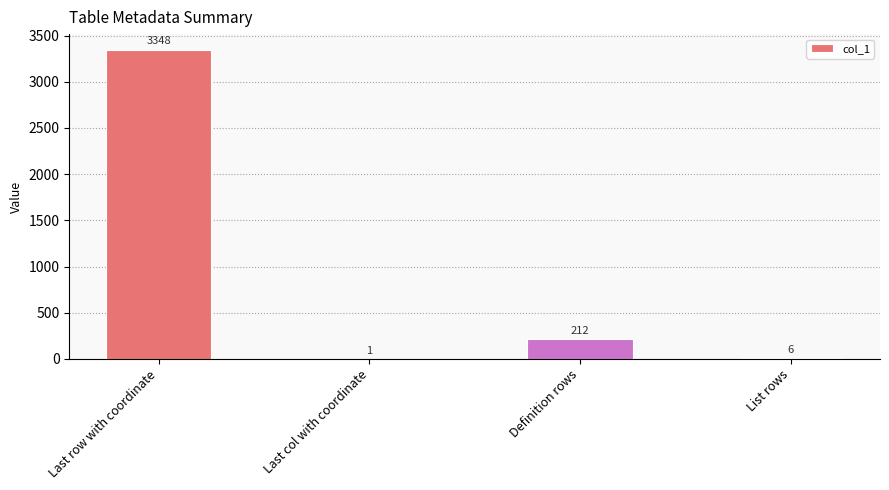

Where does the data first go above 212?

Last row with coordinate